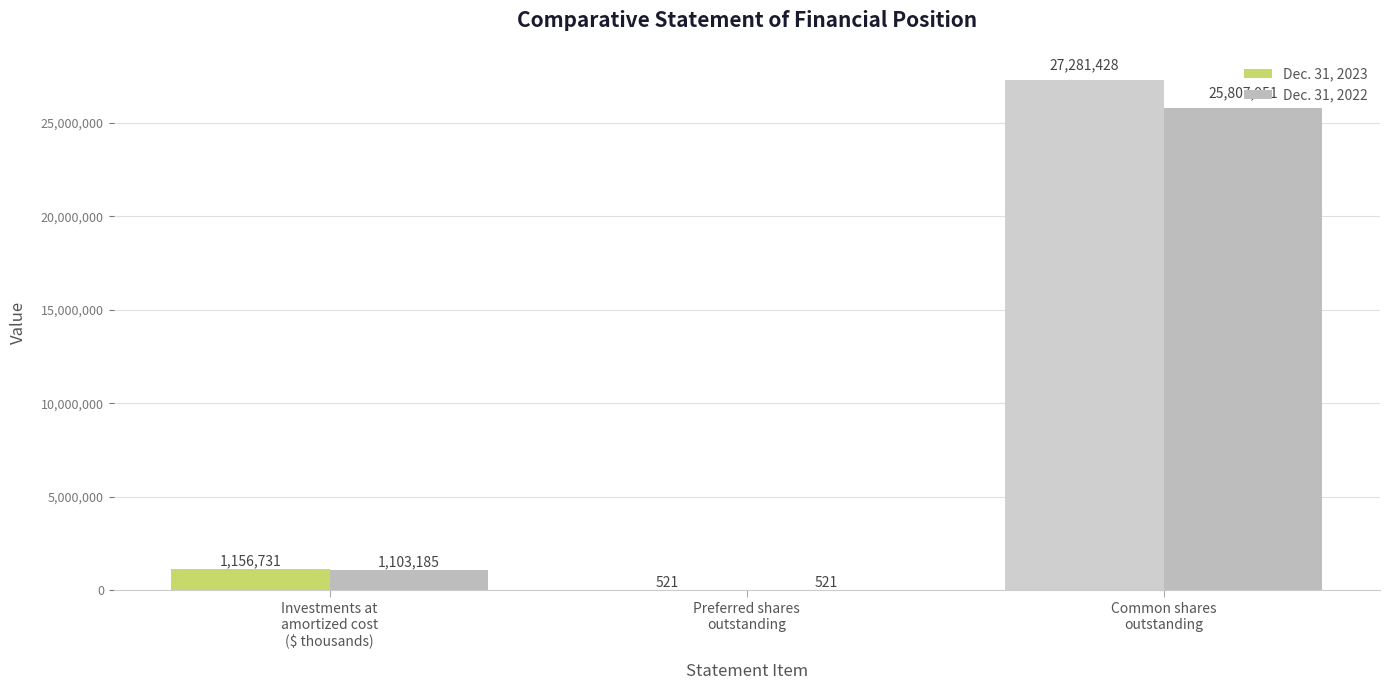

What is the maximum value for Dec. 31, 2022?

25807951